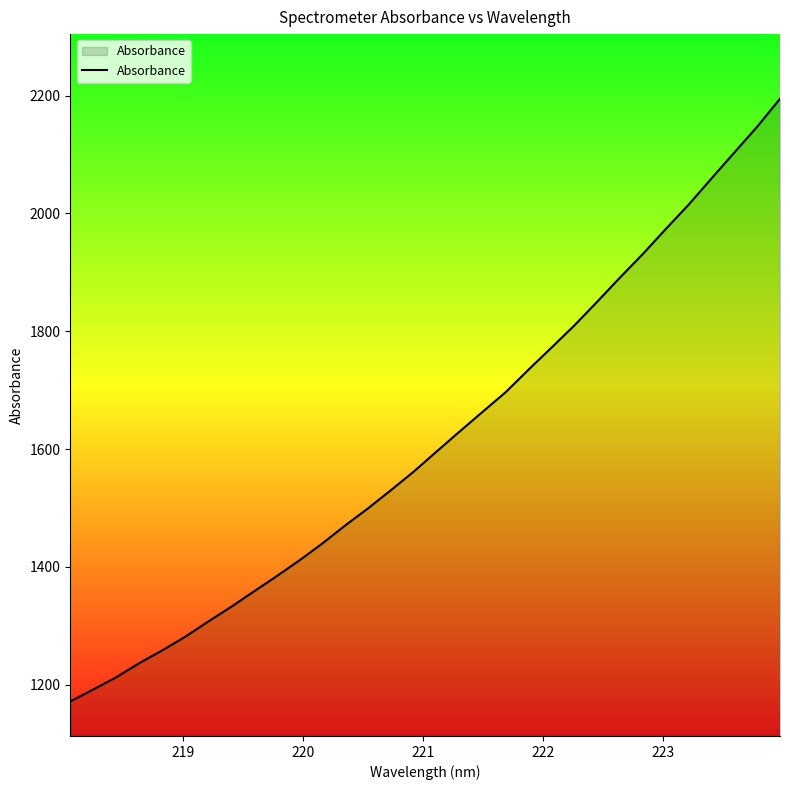

What is the difference between the maximum and minimum values?

1023.0